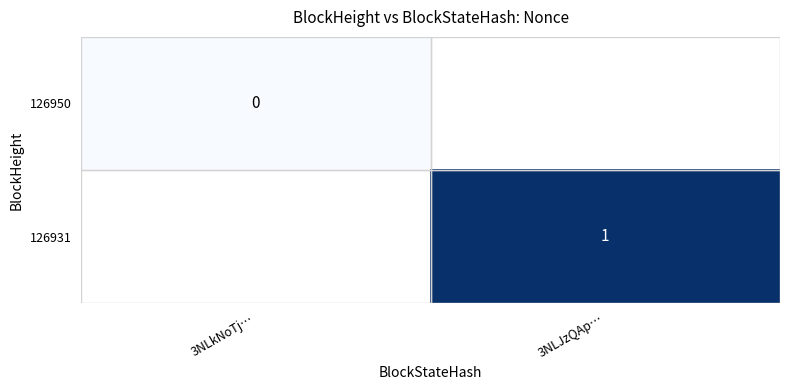

The value of 126931 at 3NLJzQAp… is 1. True or false?

True